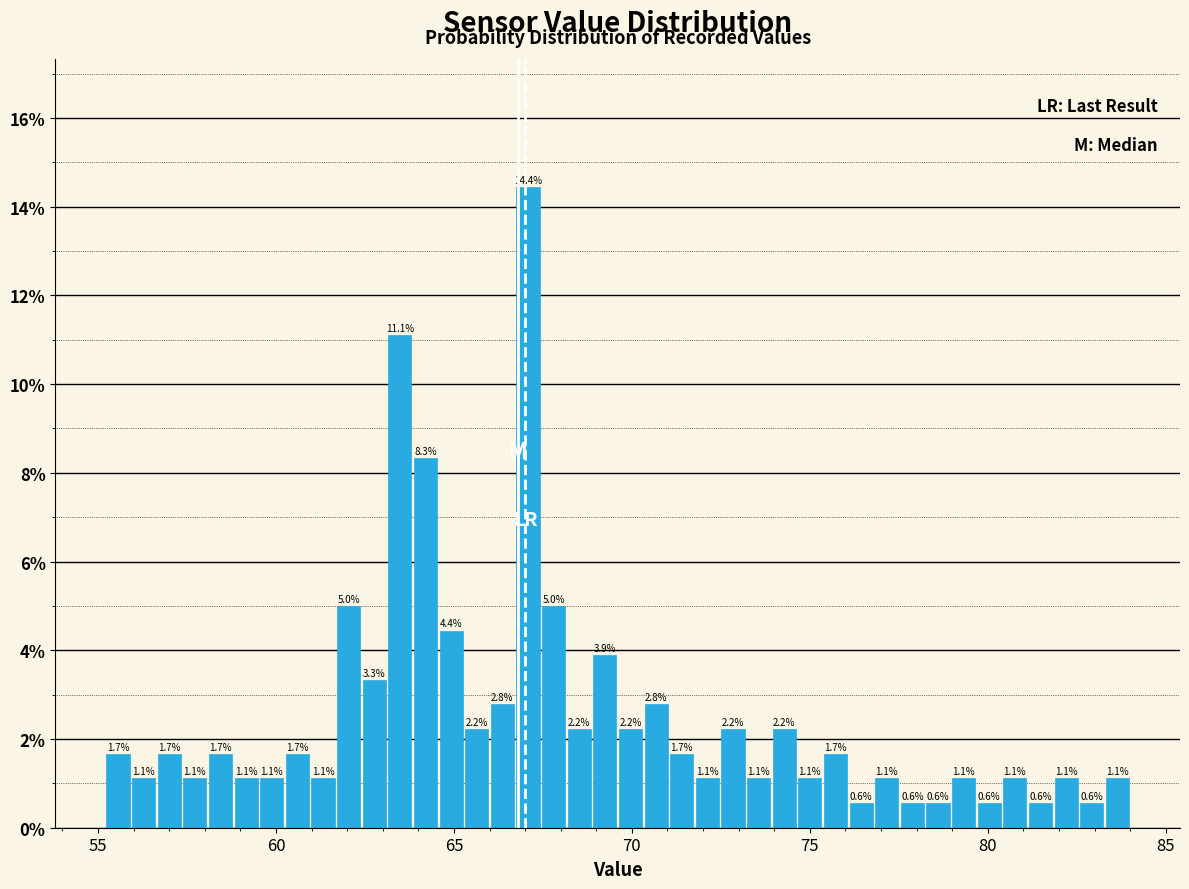

Around what value on the x-axis is the tallest bar? Give the approximate position of its centre, as read against the axis.

67.0